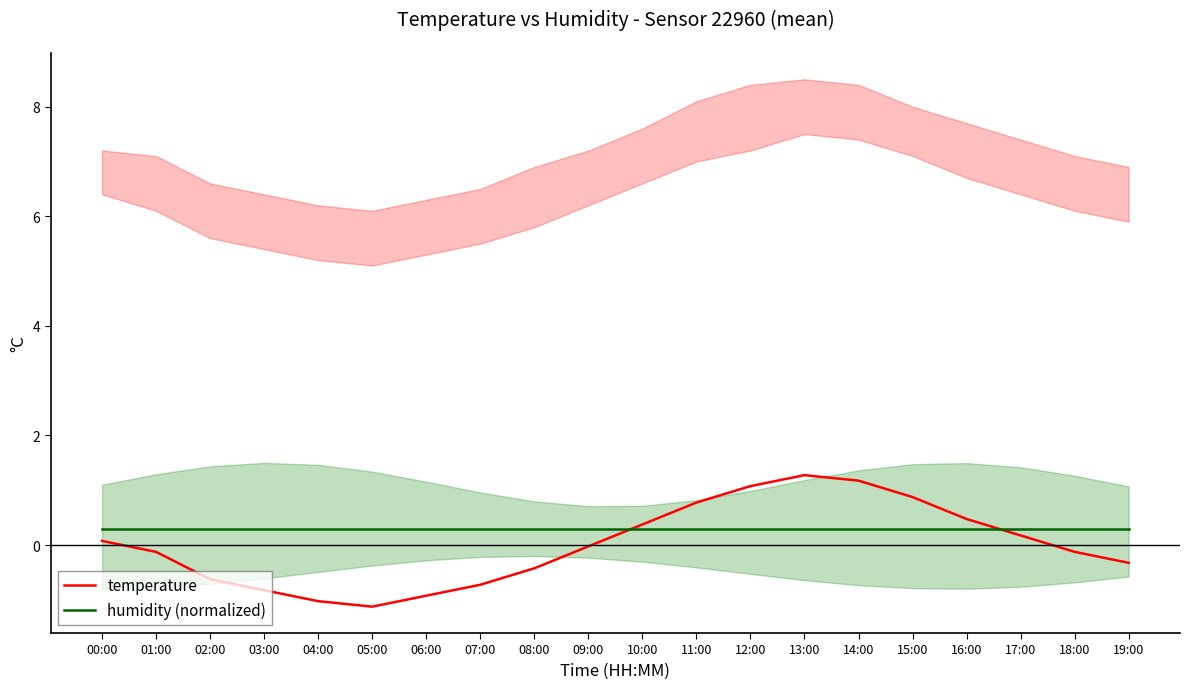

What is the difference between the maximum and minimum values in the temperature series?

2.4